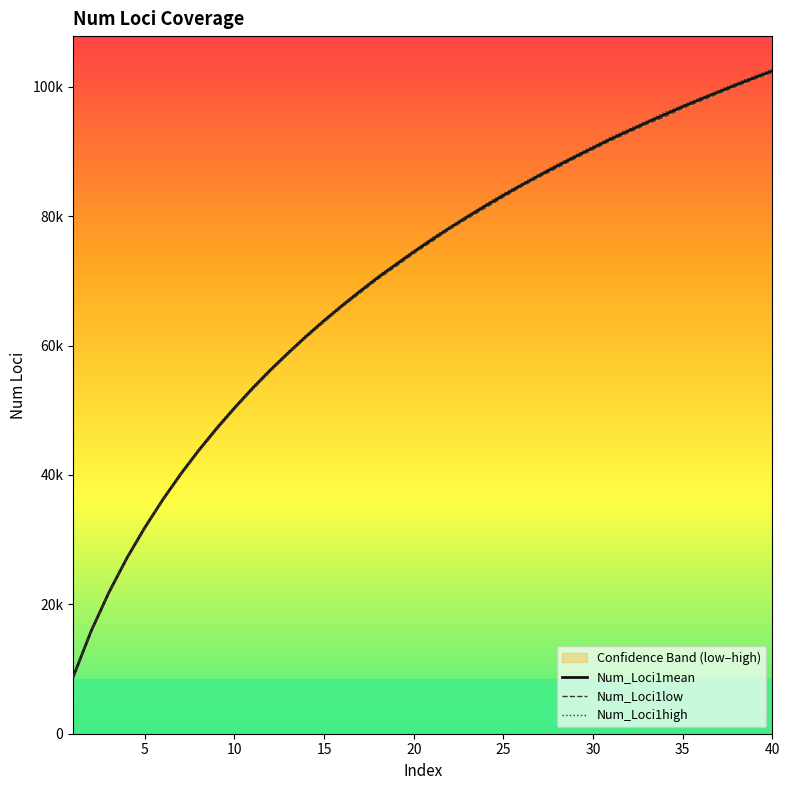

True or false: Num_Loci1low has more than 0 points higher than both neighbors.

False